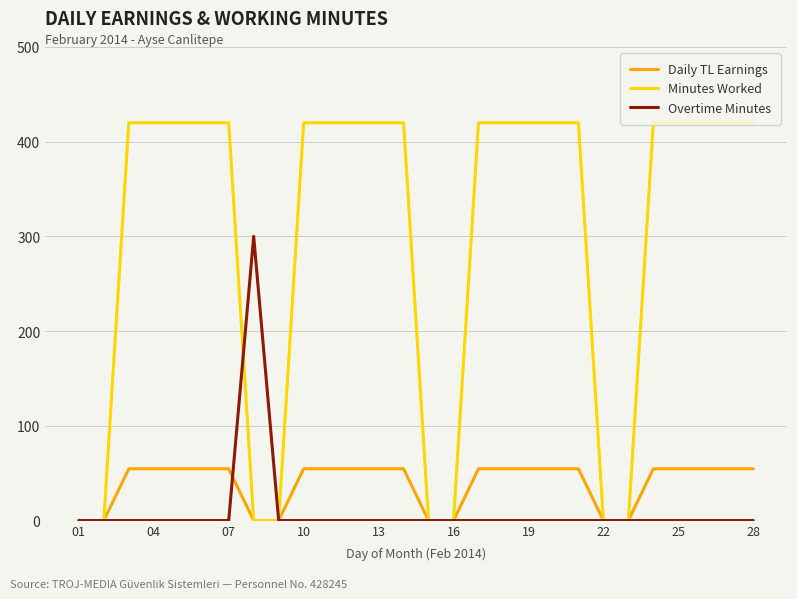

Which series has the widest spread of values?

Minutes Worked